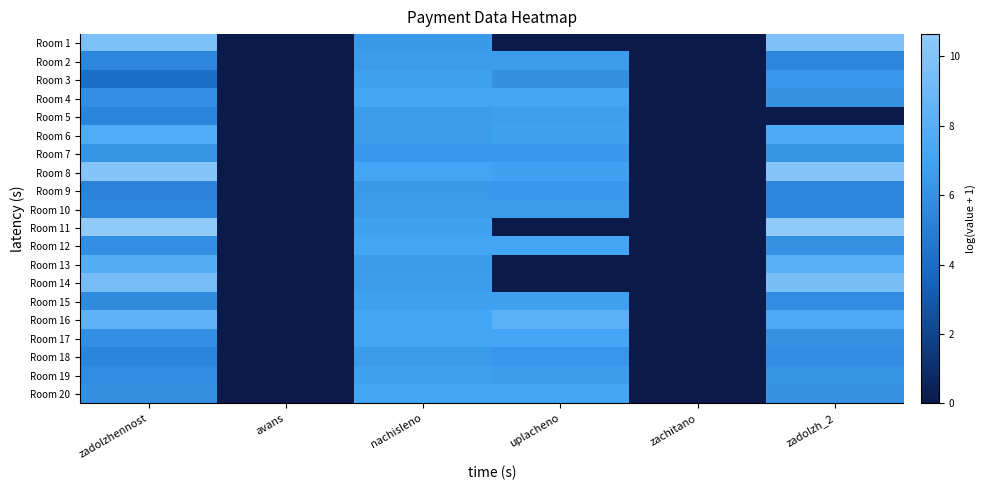

Reading left to right, list all the values displayed in this chart.

Room 1: zadolzhennost=9.7	avans=0.0	nachisleno=6.5	uplacheno=0.0	zachitano=0.0	zadolzh_2=9.8
Room 2: zadolzhennost=5.4	avans=0.0	nachisleno=6.6	uplacheno=6.5	zachitano=0.0	zadolzh_2=5.5
Room 3: zadolzhennost=4.1	avans=0.0	nachisleno=6.8	uplacheno=5.9	zachitano=0.0	zadolzh_2=6.4
Room 4: zadolzhennost=5.9	avans=0.0	nachisleno=7.1	uplacheno=7.1	zachitano=0.0	zadolzh_2=6.0
Room 5: zadolzhennost=5.3	avans=0.0	nachisleno=6.5	uplacheno=6.8	zachitano=0.0	zadolzh_2=0.0
Room 6: zadolzhennost=7.7	avans=0.0	nachisleno=6.6	uplacheno=6.9	zachitano=0.0	zadolzh_2=7.6
Room 7: zadolzhennost=6.2	avans=0.0	nachisleno=6.4	uplacheno=6.4	zachitano=0.0	zadolzh_2=6.2
Room 8: zadolzhennost=10.1	avans=0.0	nachisleno=7.1	uplacheno=6.9	zachitano=0.0	zadolzh_2=10.1
Room 9: zadolzhennost=5.3	avans=0.0	nachisleno=6.5	uplacheno=6.4	zachitano=0.0	zadolzh_2=5.4
Room 10: zadolzhennost=5.4	avans=0.0	nachisleno=6.6	uplacheno=6.5	zachitano=0.0	zadolzh_2=5.5
Room 11: zadolzhennost=10.6	avans=0.0	nachisleno=6.9	uplacheno=0.0	zachitano=0.0	zadolzh_2=10.6
Room 12: zadolzhennost=5.9	avans=0.0	nachisleno=7.1	uplacheno=7.1	zachitano=0.0	zadolzh_2=6.0
Room 13: zadolzhennost=7.9	avans=0.0	nachisleno=6.5	uplacheno=0.0	zachitano=0.0	zadolzh_2=8.1
Room 14: zadolzhennost=9.4	avans=0.0	nachisleno=6.6	uplacheno=0.0	zachitano=0.0	zadolzh_2=9.5
Room 15: zadolzhennost=5.7	avans=0.0	nachisleno=6.9	uplacheno=6.8	zachitano=0.0	zadolzh_2=5.8
Room 16: zadolzhennost=8.4	avans=0.0	nachisleno=7.1	uplacheno=8.3	zachitano=0.0	zadolzh_2=7.6
Room 17: zadolzhennost=5.9	avans=0.0	nachisleno=7.1	uplacheno=7.1	zachitano=0.0	zadolzh_2=6.0
Room 18: zadolzhennost=5.3	avans=0.0	nachisleno=6.5	uplacheno=6.3	zachitano=0.0	zadolzh_2=5.8
Room 19: zadolzhennost=5.7	avans=0.0	nachisleno=6.8	uplacheno=6.6	zachitano=0.0	zadolzh_2=6.2
Room 20: zadolzhennost=5.9	avans=0.0	nachisleno=7.1	uplacheno=7.1	zachitano=0.0	zadolzh_2=6.0